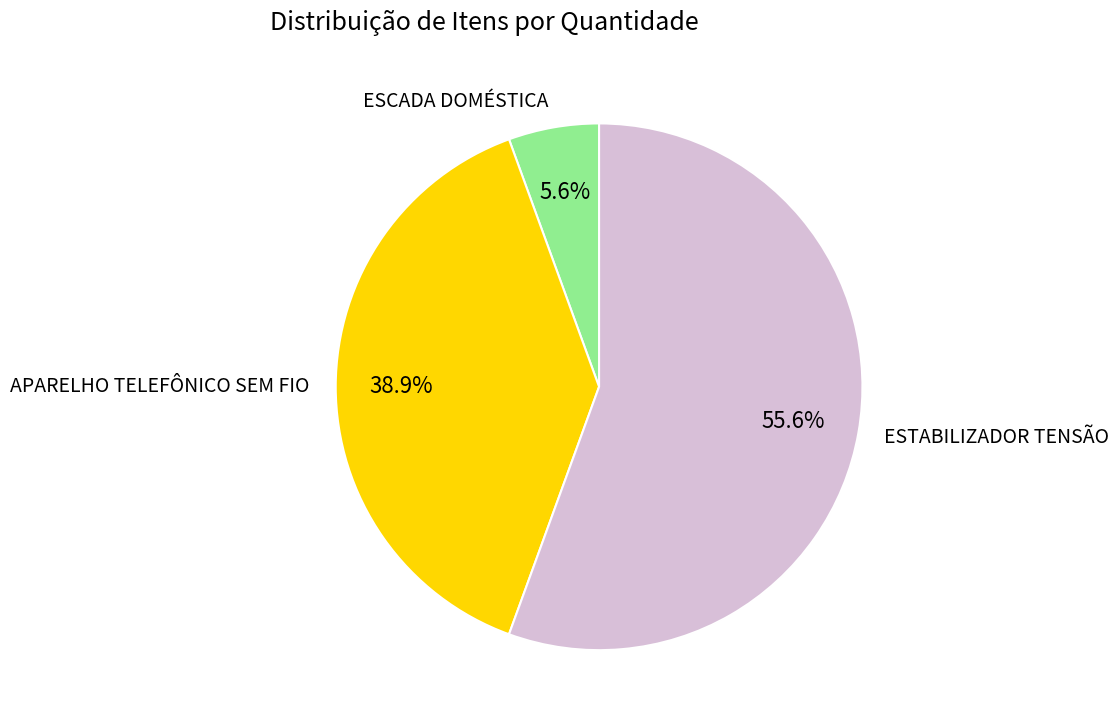

Rank the categories by value from lowest to highest.

ESCADA DOMÉSTICA, APARELHO TELEFÔNICO SEM FIO, ESTABILIZADOR TENSÃO